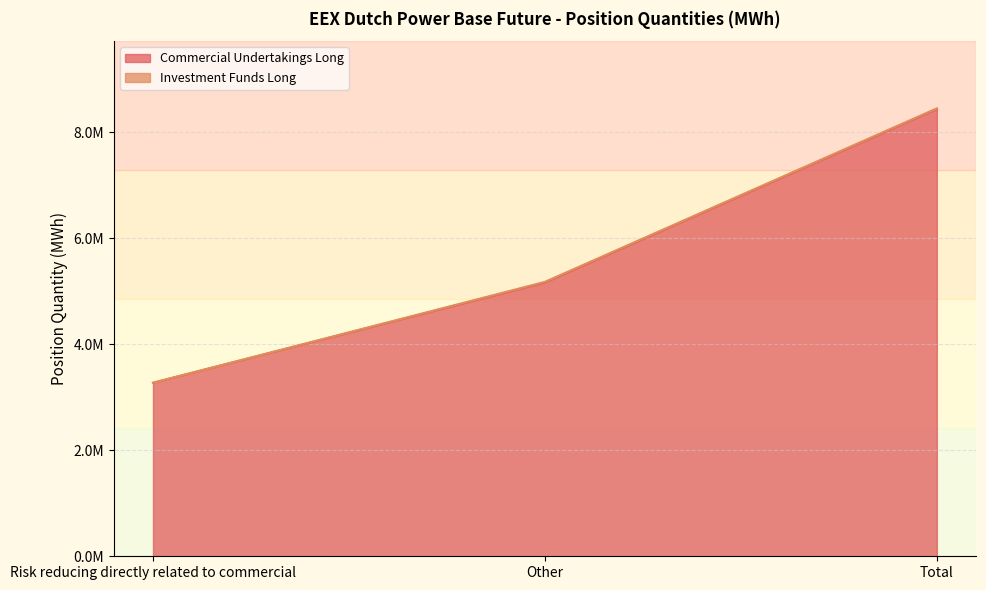

Reading left to right, what are all the values shown in this chart?

Risk reducing directly related to commercial=3273734	Other=5166833	Total=8440567